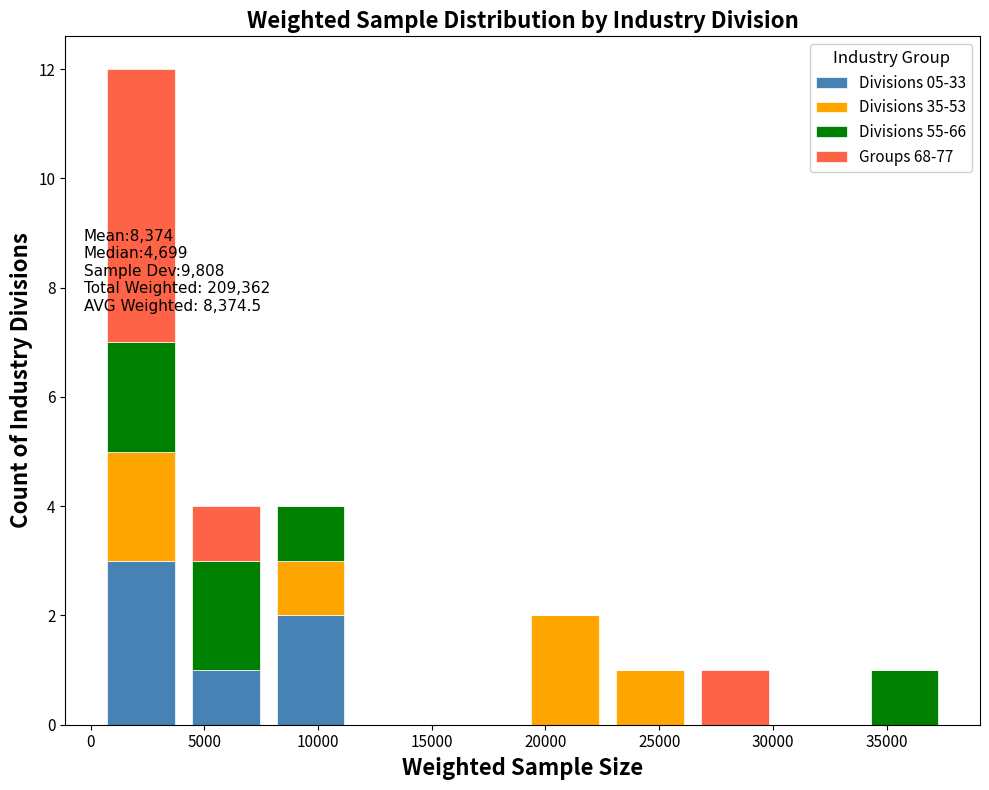

Which range on the x-axis has the tallest stacked bar (by total height)?

500 to 4000